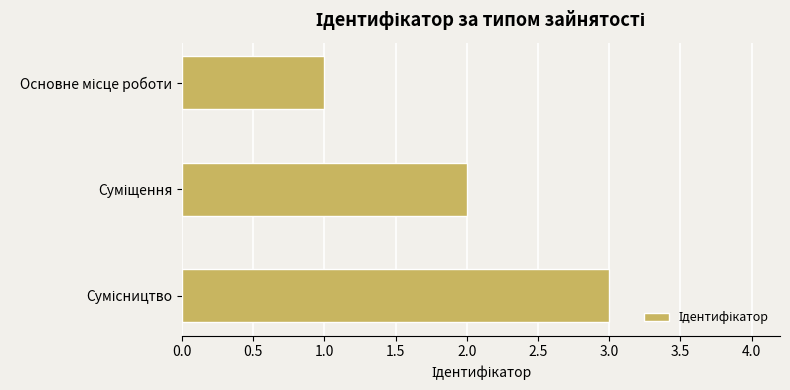

What is the maximum value shown in the chart?

3